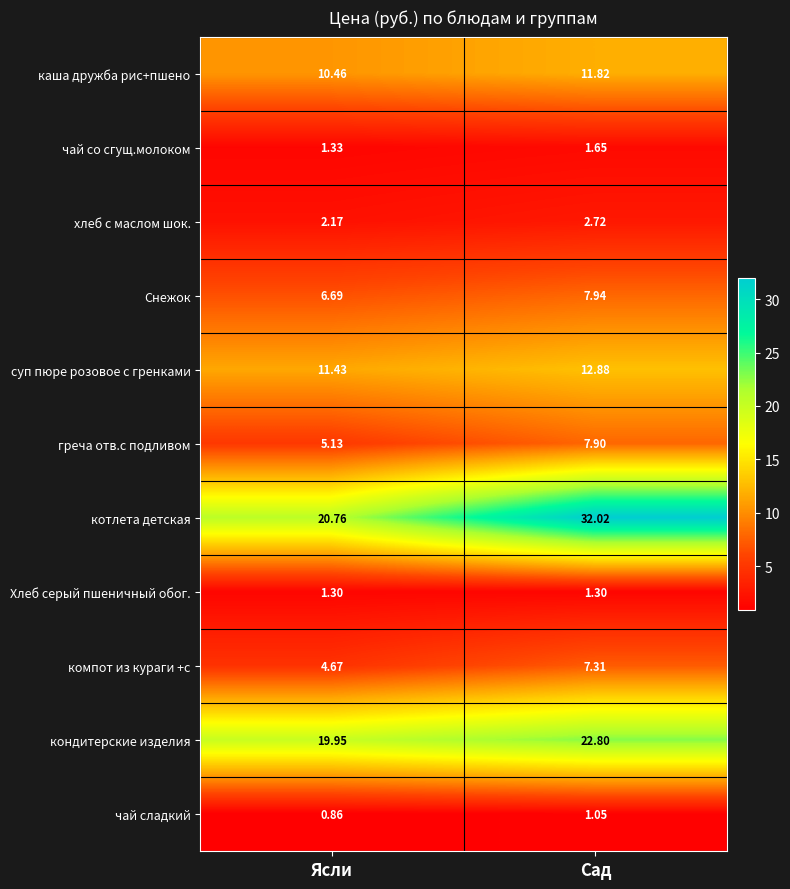

Count the number of categories in the chart.

2